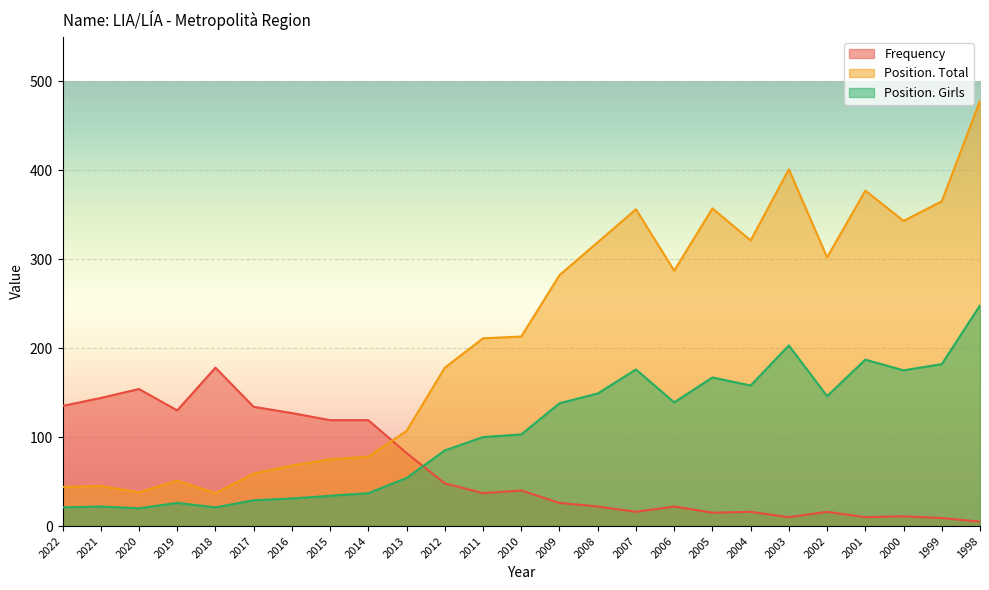

What is the total value across all series at 2001?

574